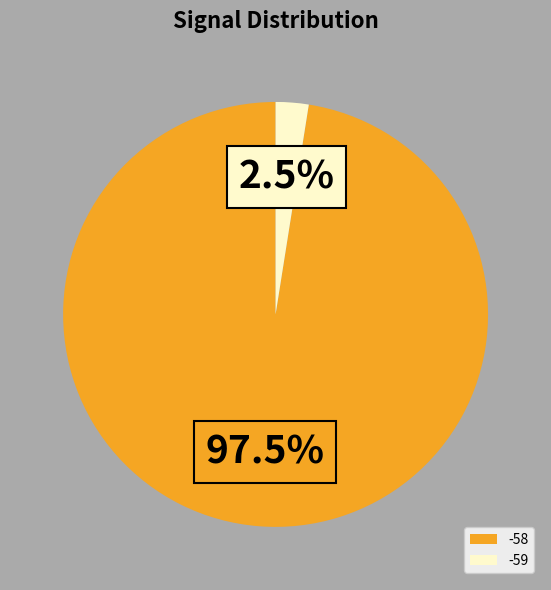

Rank the categories by value from highest to lowest.

-58, -59